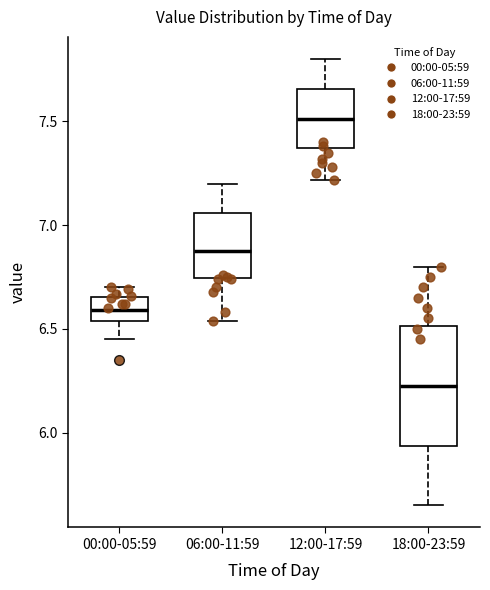

Comparing the boxes themselves (not the whiskers), which one is the tallest?

18:00-23:59